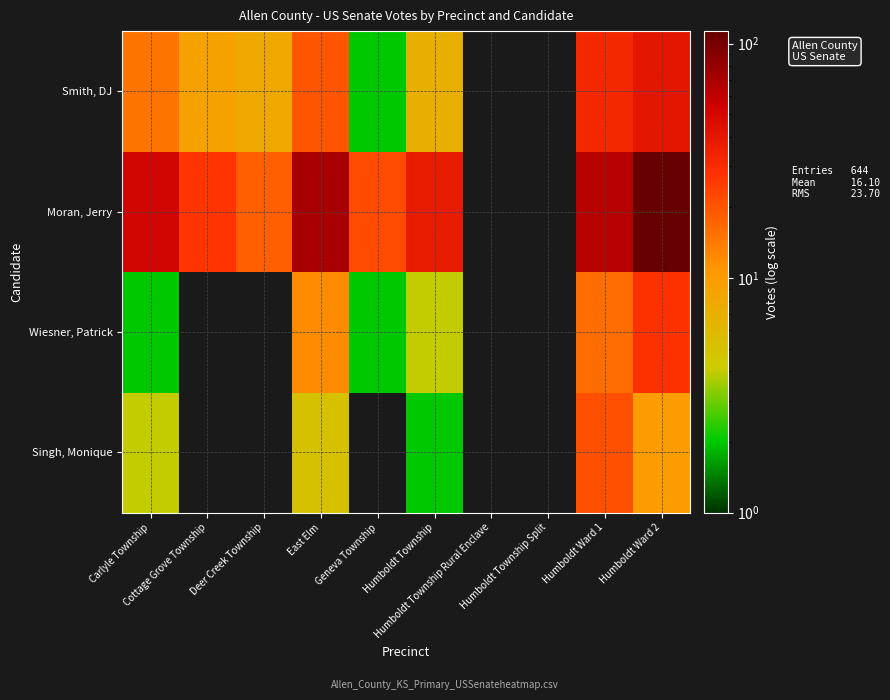

How many data points does each series have?

10